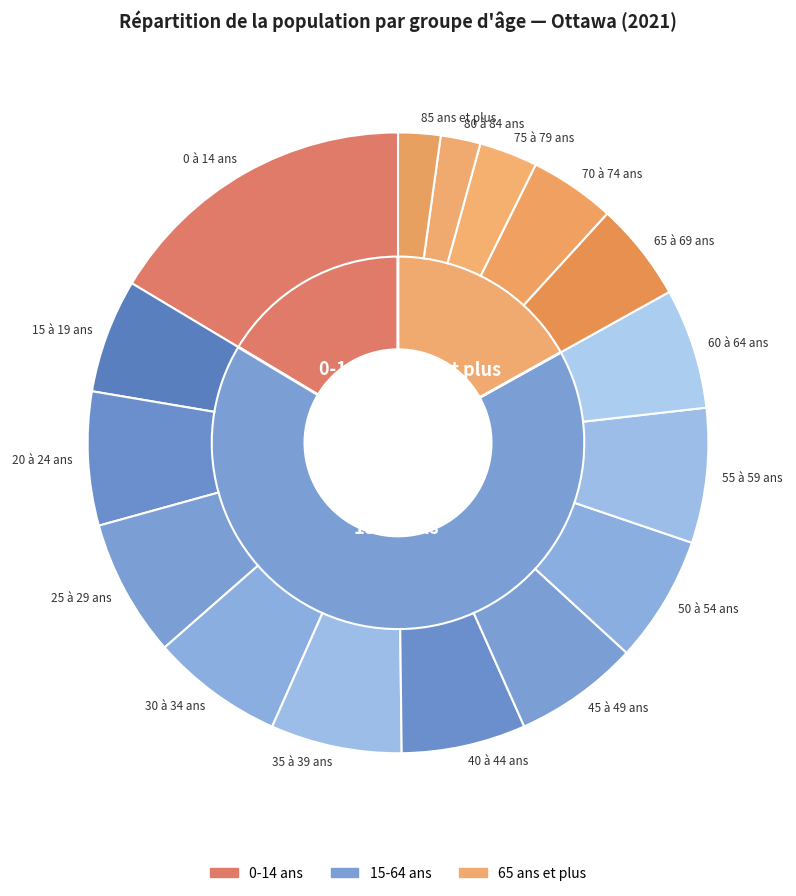

To the nearest percent, what portion does 50 à 54 ans represent?

7%